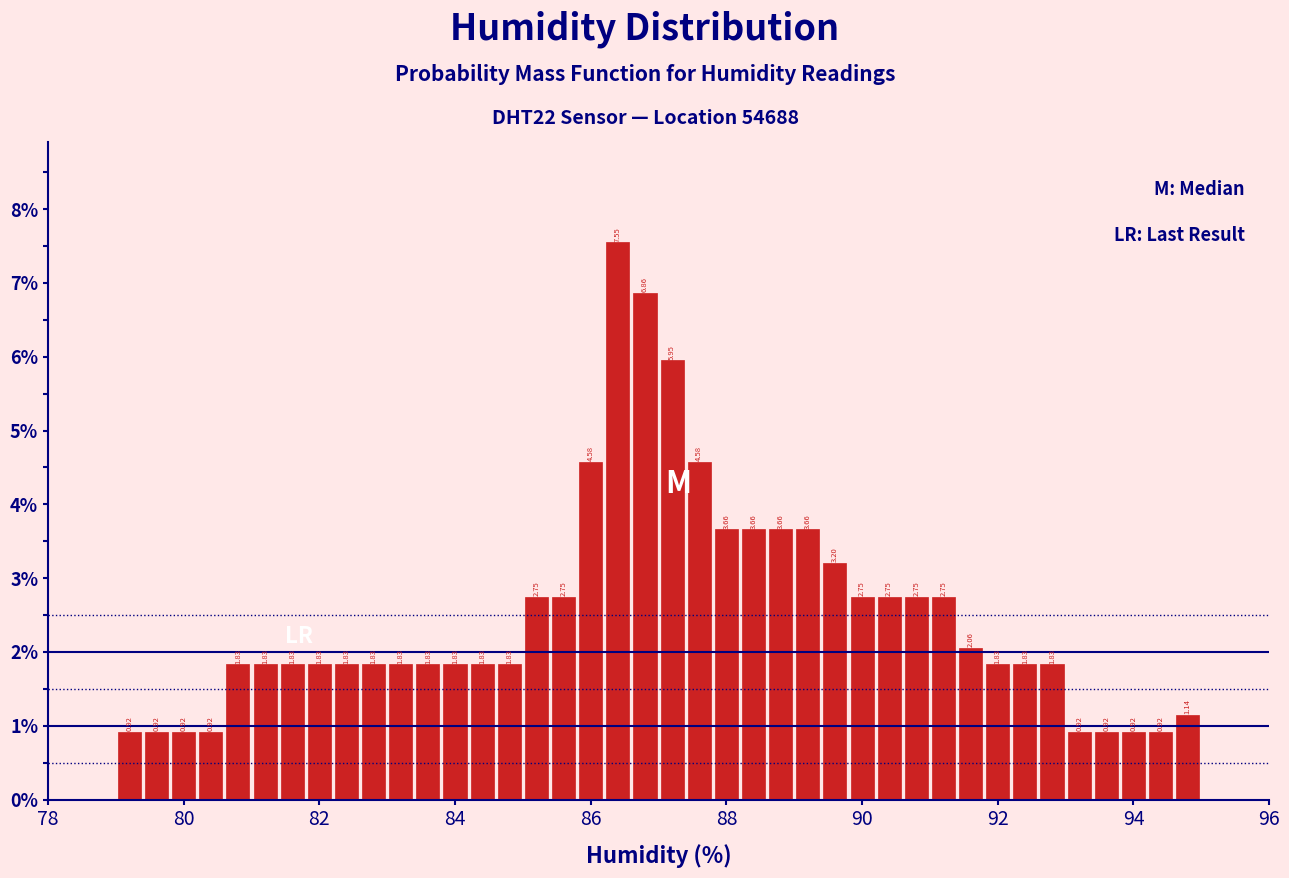

Around what value on the x-axis is the tallest bar? Give the approximate position of its centre, as read against the axis.

86.4